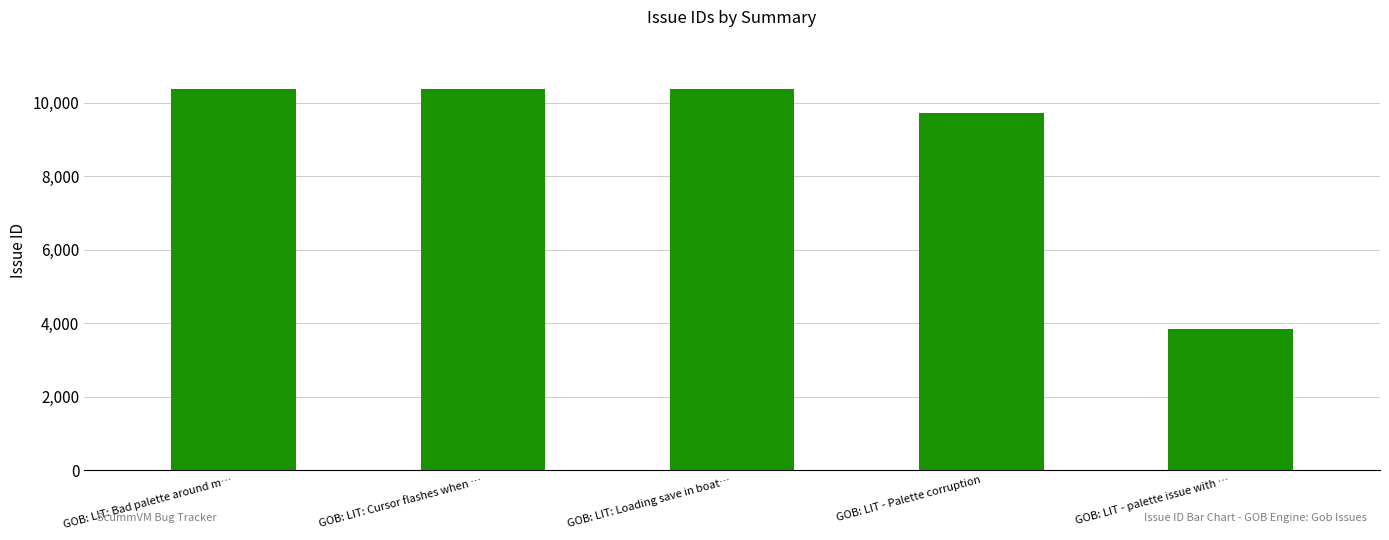

What is the difference between the values at GOB: LIT - Palette corruption and GOB: LIT: Cursor flashes when …?

673